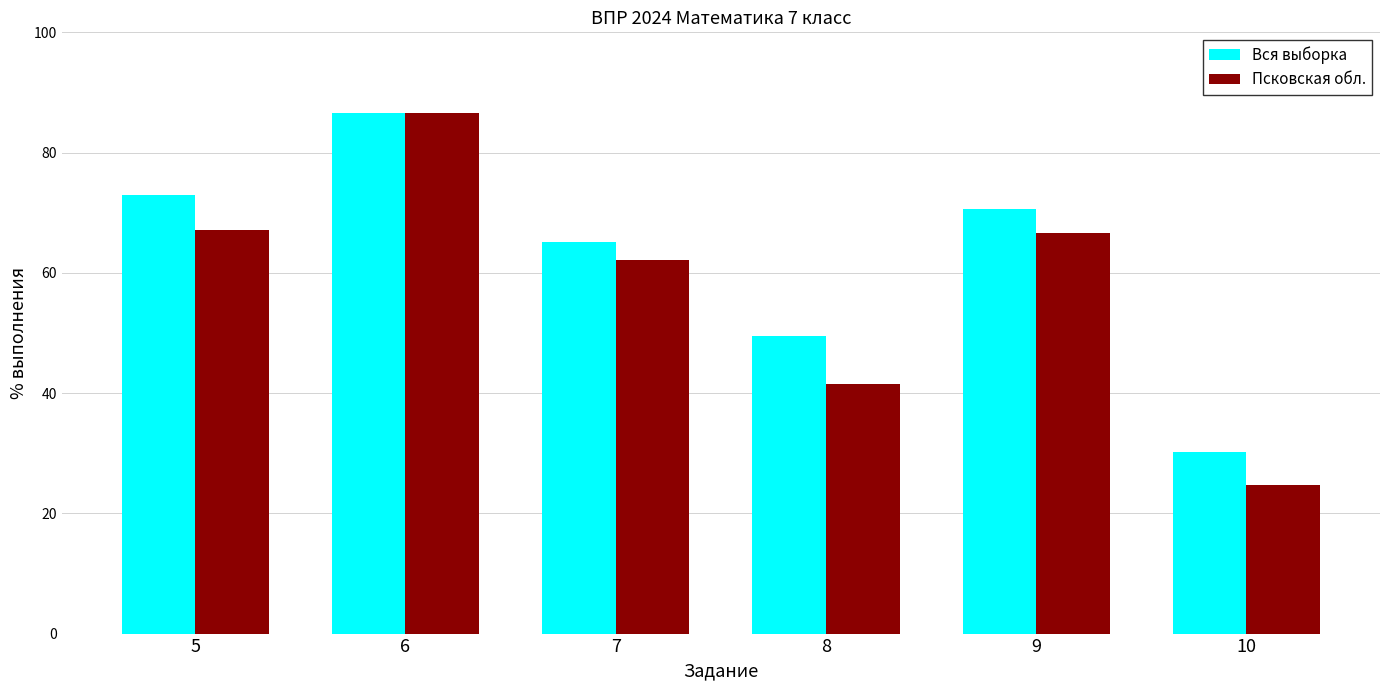

What is the smallest value displayed?

24.7